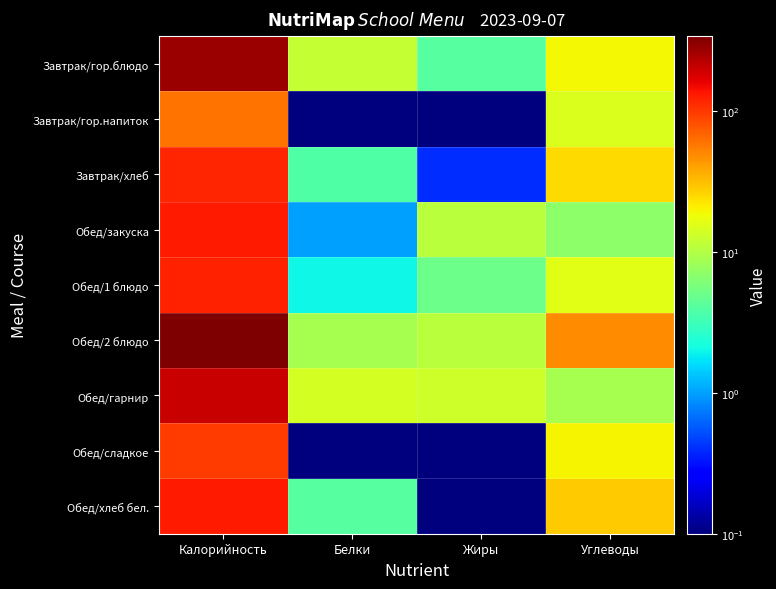

Between Калорийность and Белки, which is larger?

Калорийность